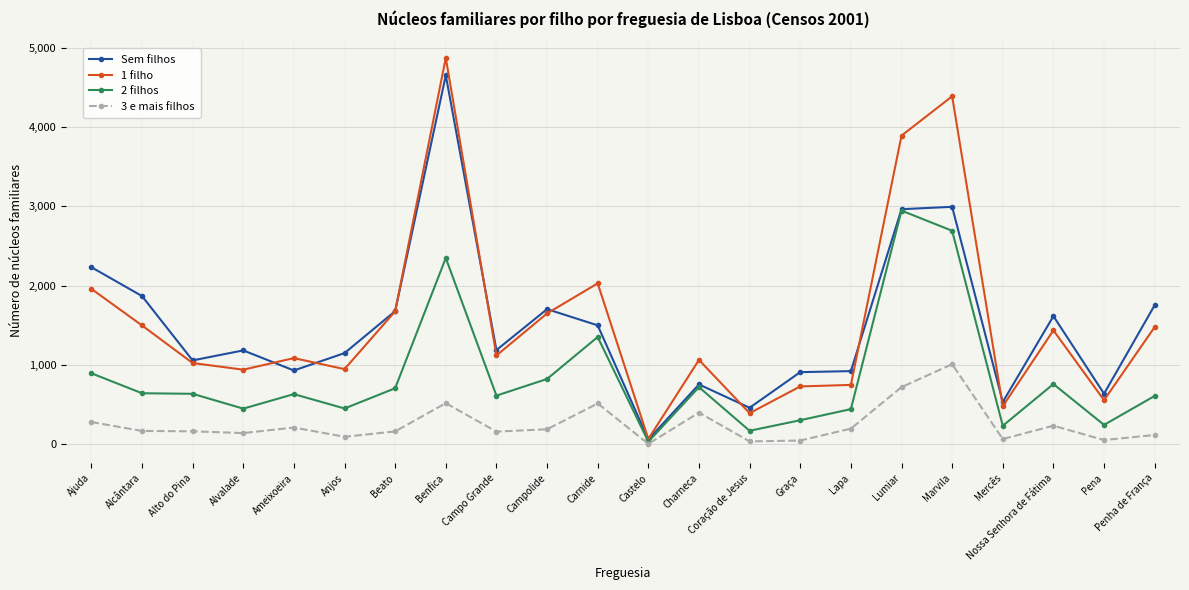

Is it true that 1 filho equals 360 at Graça?

False